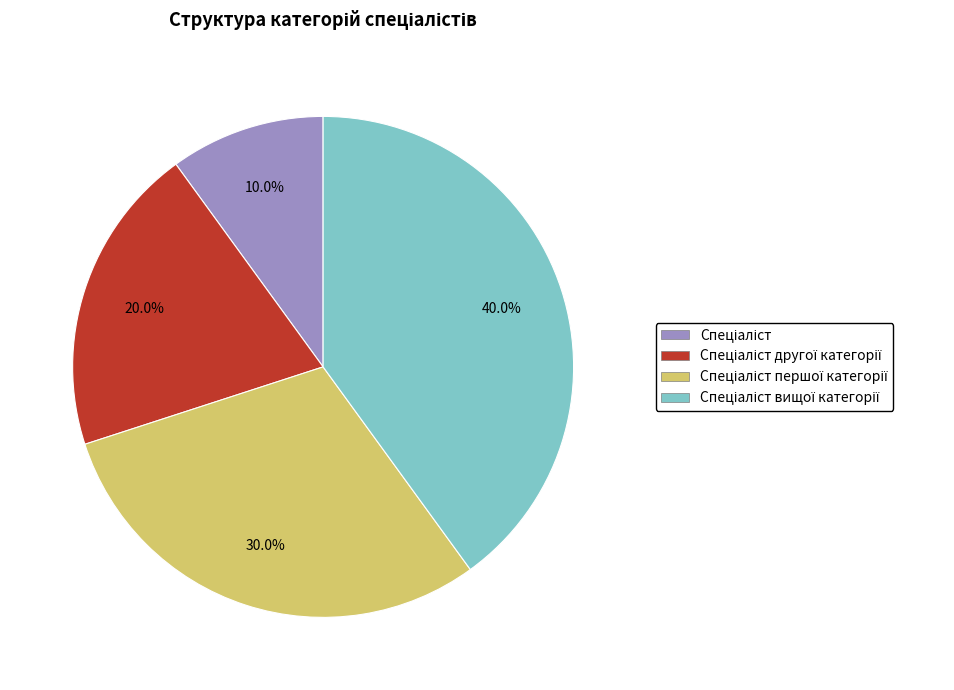

Is there a majority slice in this chart?

No